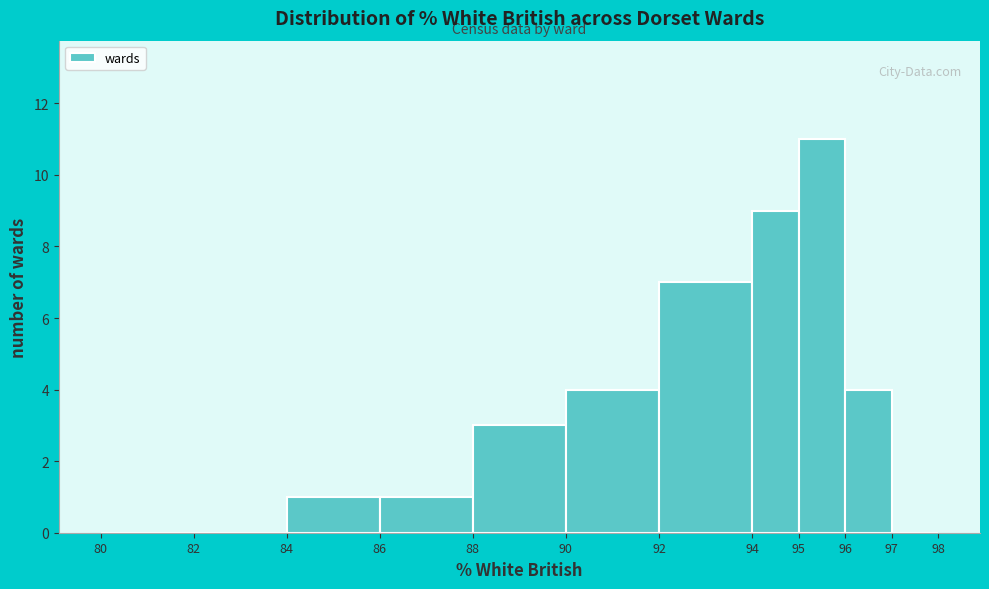

Over which range of the x-axis is the bar tallest?

95 to 96